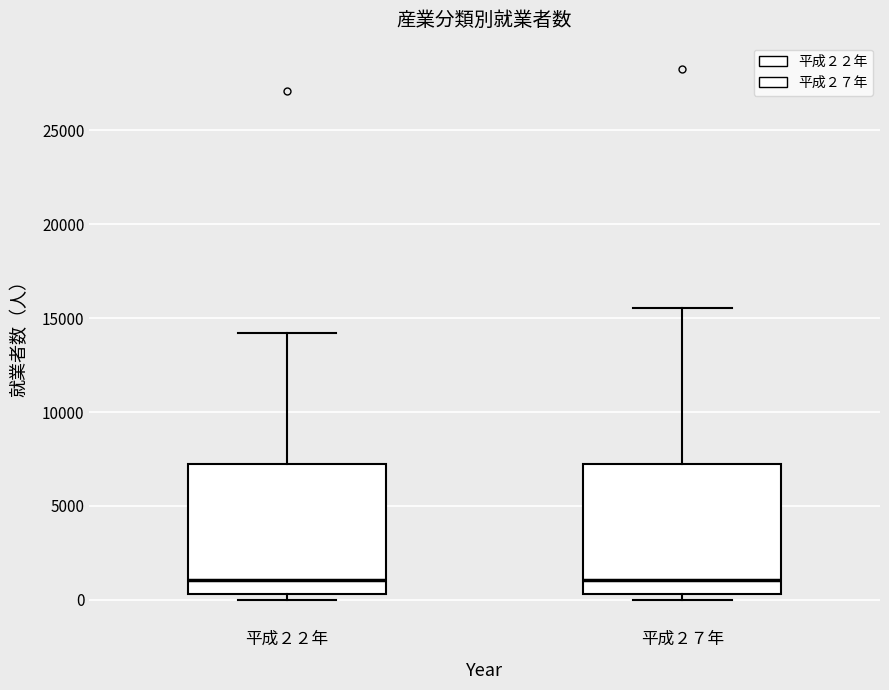

Where is the lower edge of the box for 平成２２年 on the y-axis? The values are not printed on the chart, so give them approximately, as read against the axis.

500